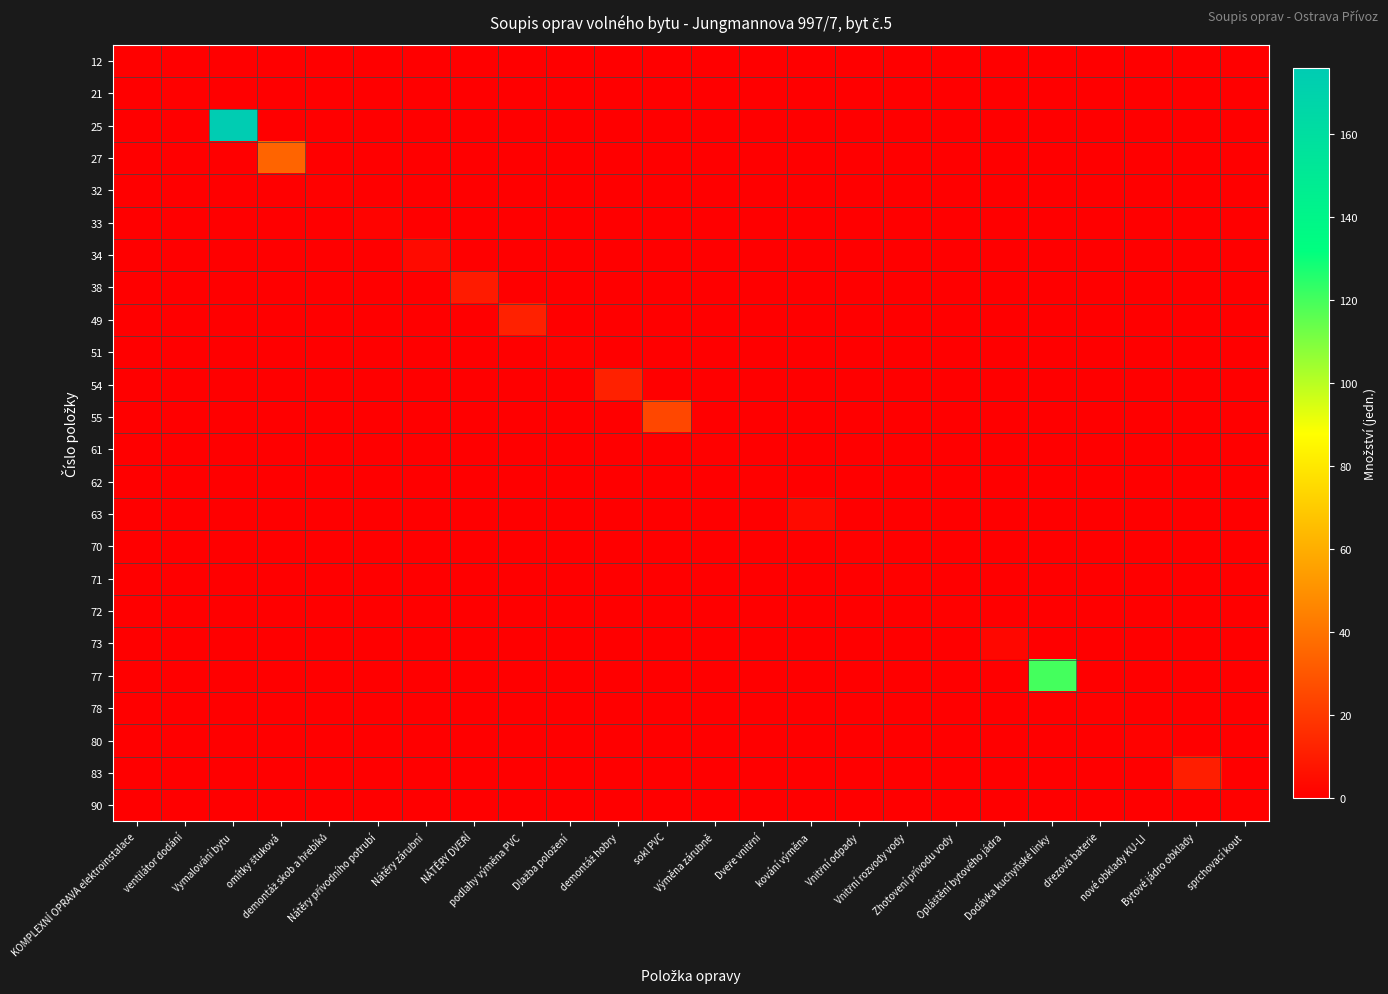

What is the spread (max minus min) of values at Vymalování bytu?

176.0